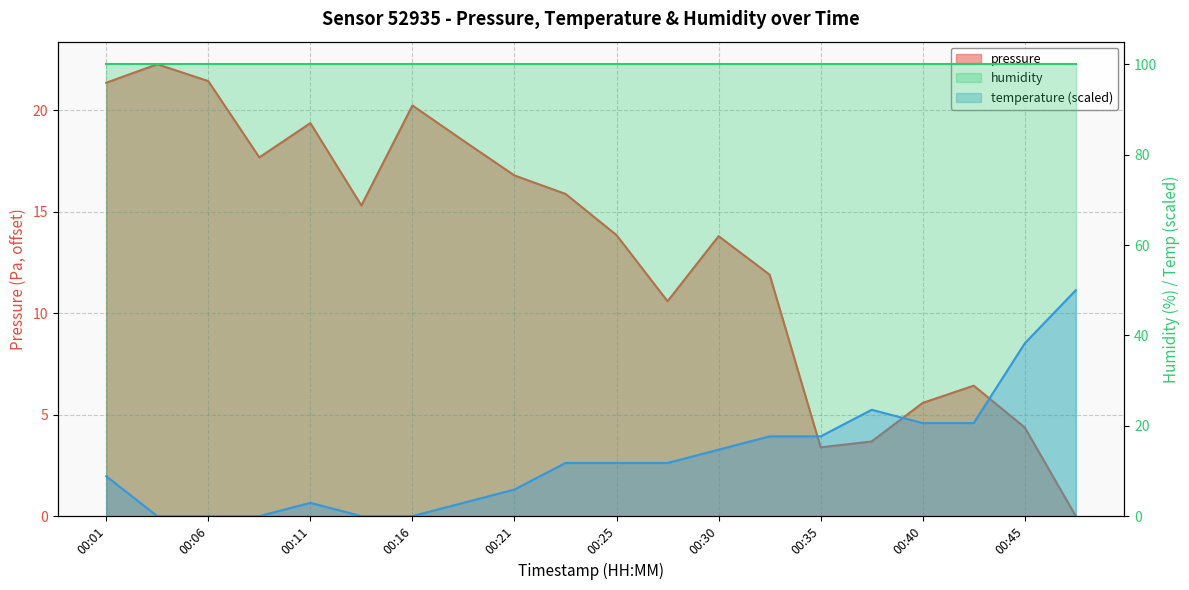

What is the value of the temperature point at the 8th from the left?

2.9